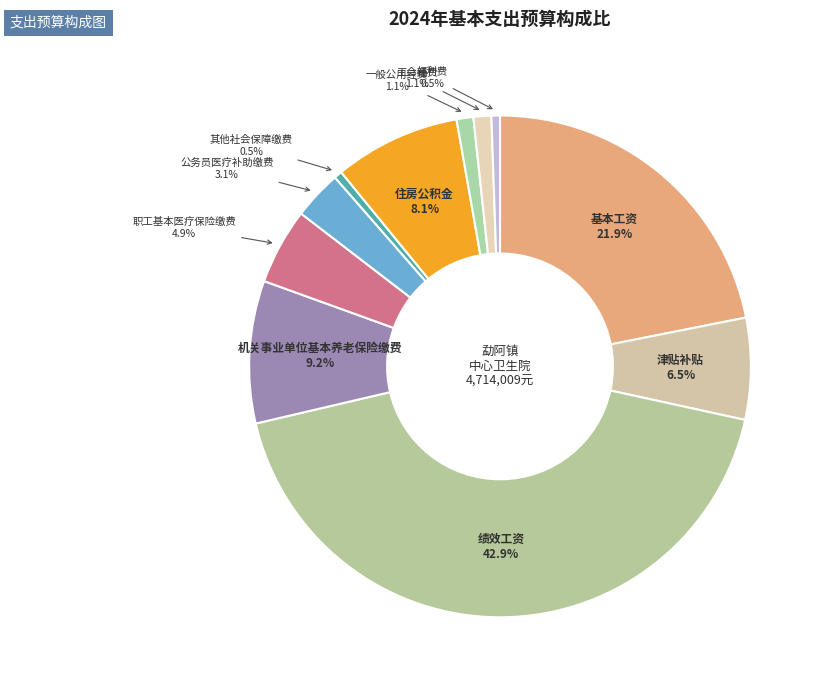

Does 基本工资 account for over 50% of the chart?

No